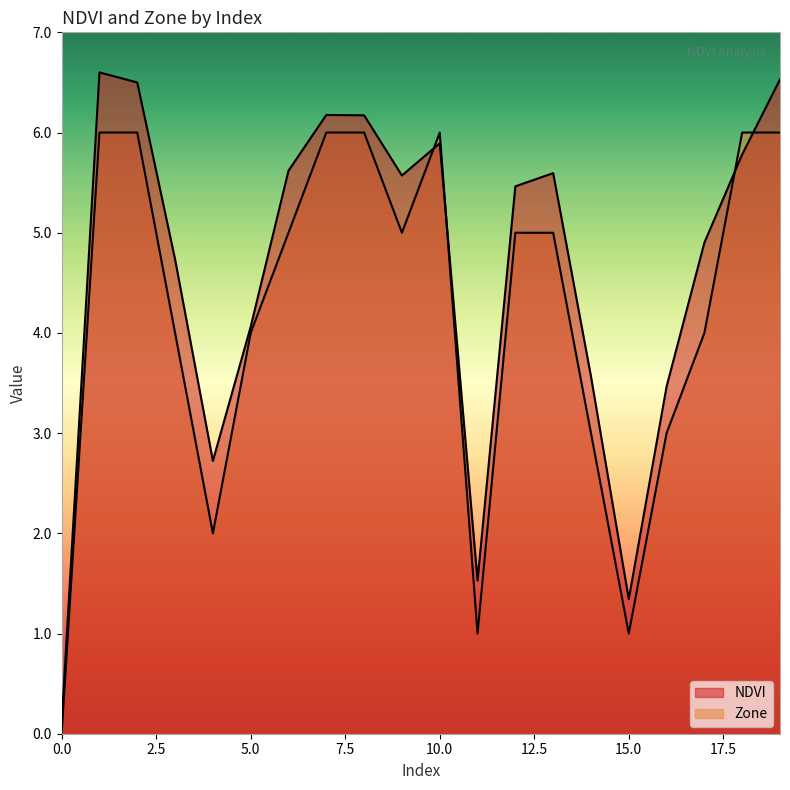

What is the difference between the second highest and minimum values in the Zone series?

6.0